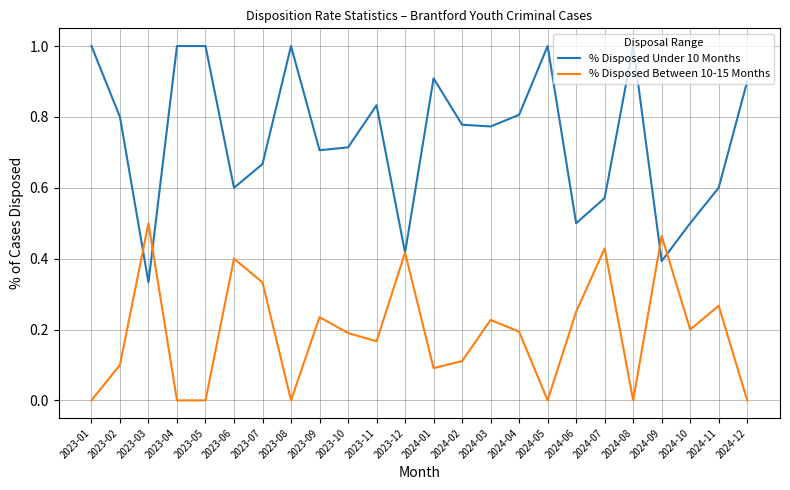

The value of % Disposed Between 10-15 Months at 2024-02 is 0.1. True or false?

True